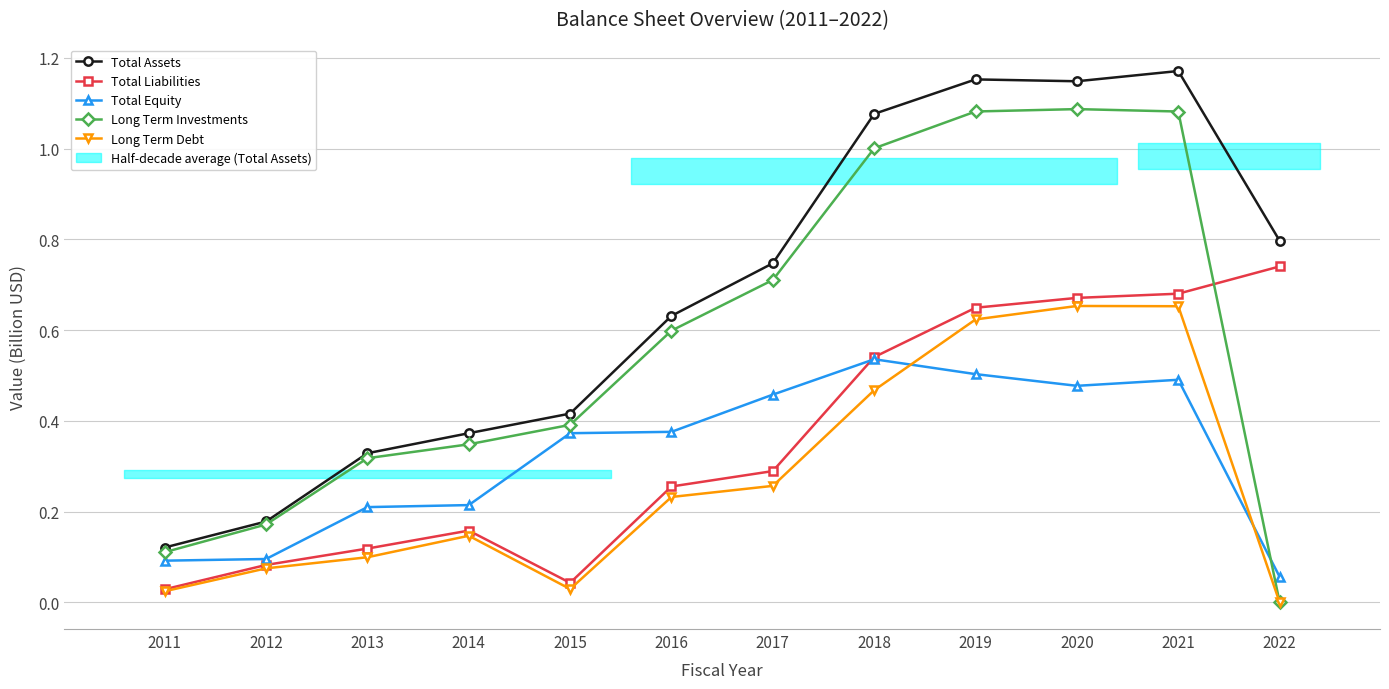

True or false: Total Liabilities and Long Term Debt cross at least once.

False